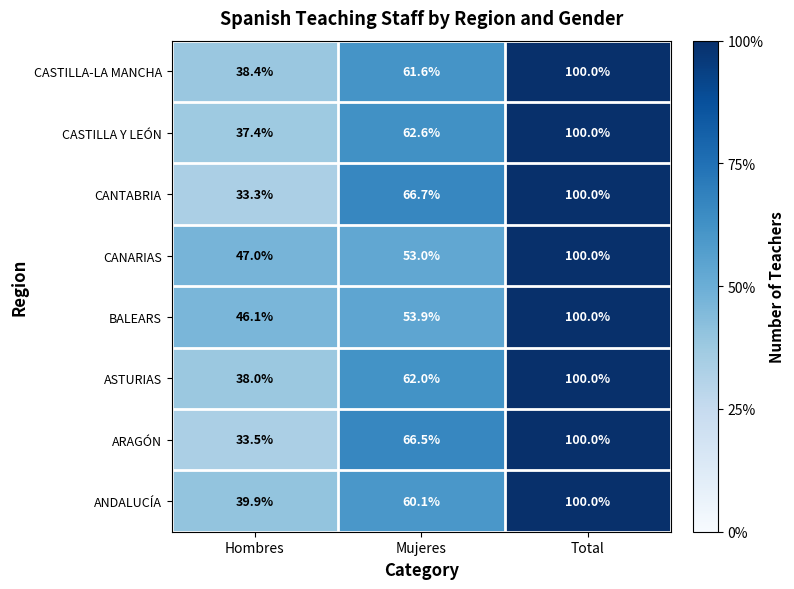

List the labels in order of BALEARS value, smallest first.

Hombres, Mujeres, Total